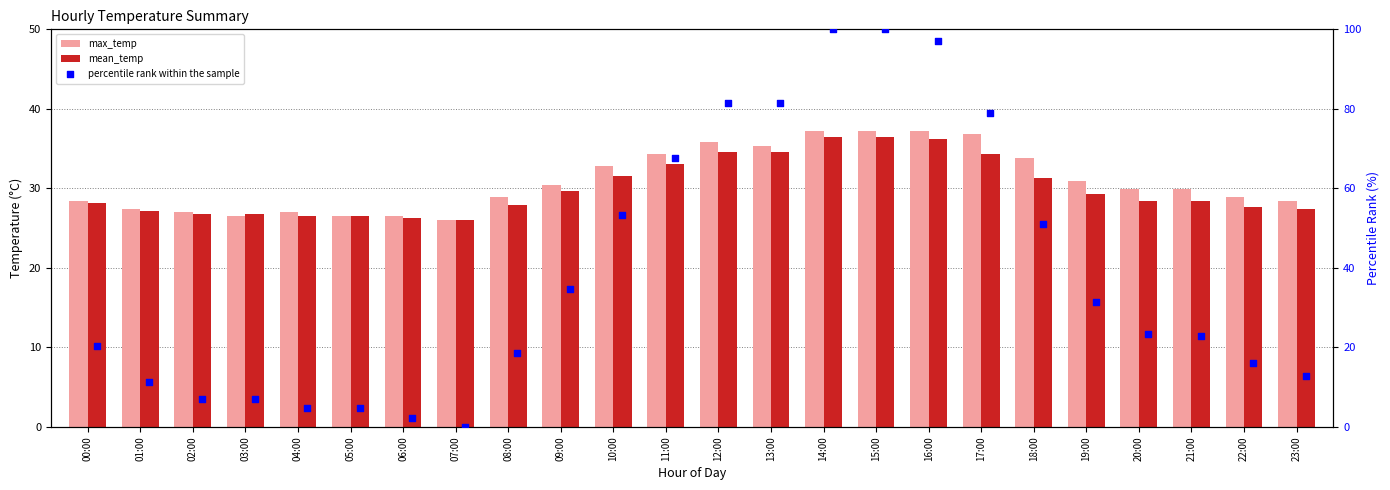

At how many categories does at least one series exceed 2?

24